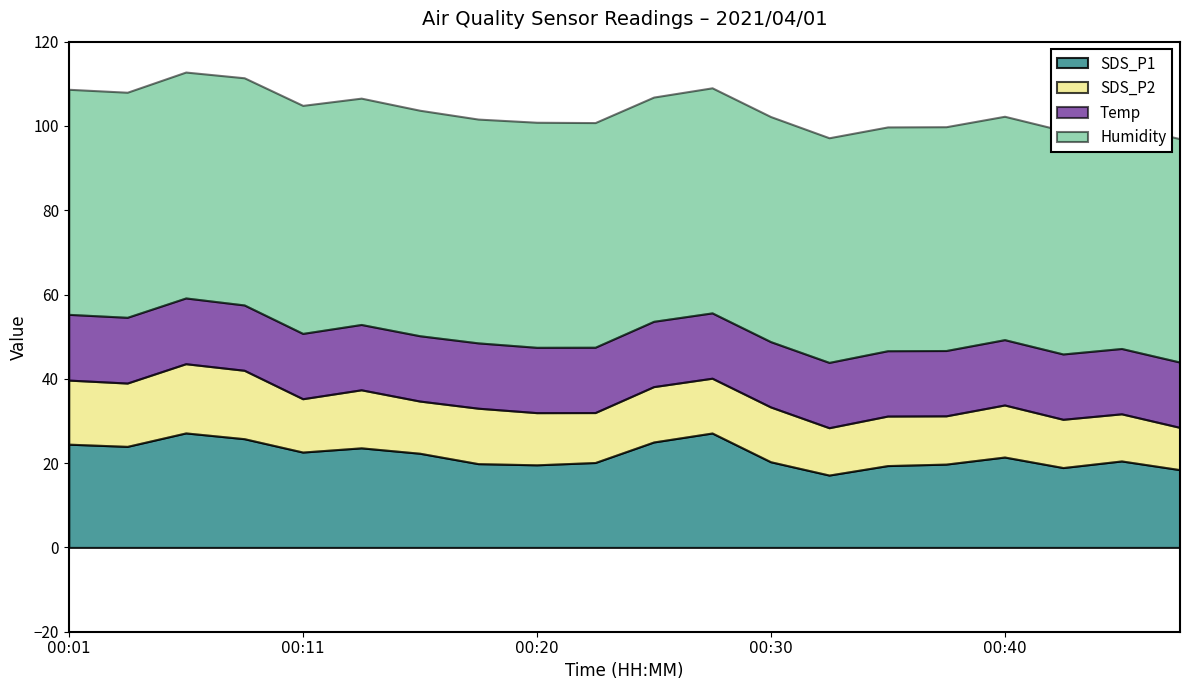

Which series changed the most between 00:42 and 00:47?

SDS_P2